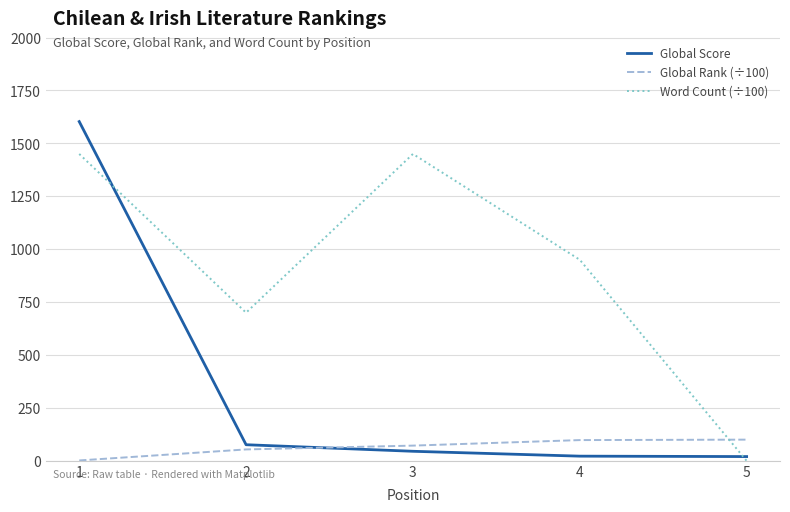

Does the chart display data point markers on the line(s)?

No